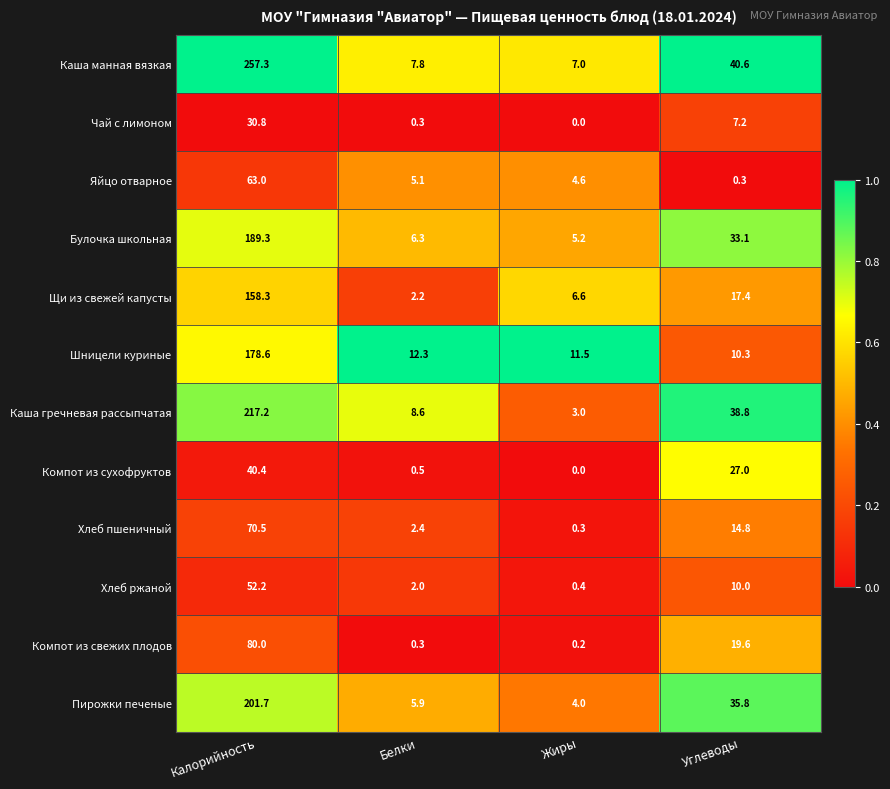

Which series has the largest range (max minus min)?

Каша манная вязкая